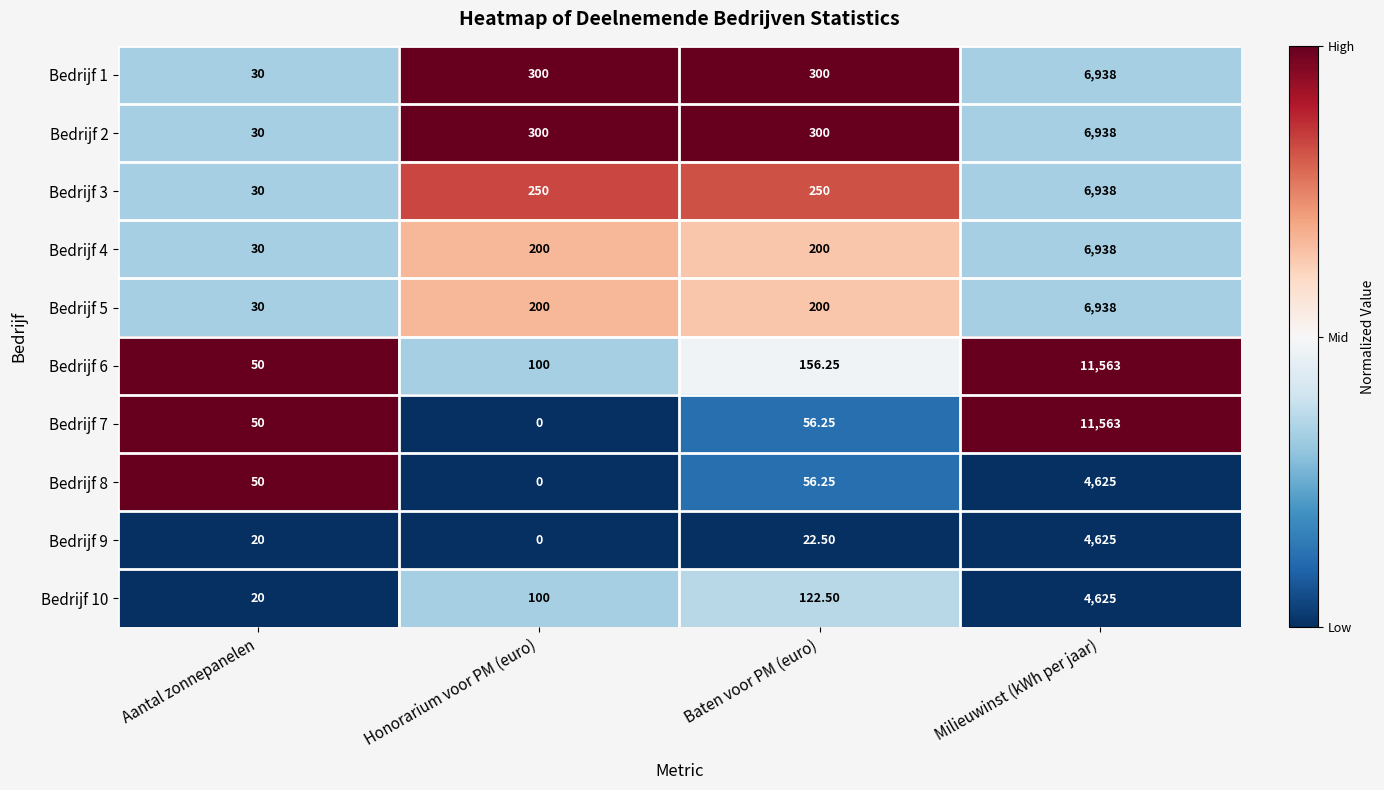

At which category is the sum across all series the highest?

Milieuwinst (kWh per jaar)